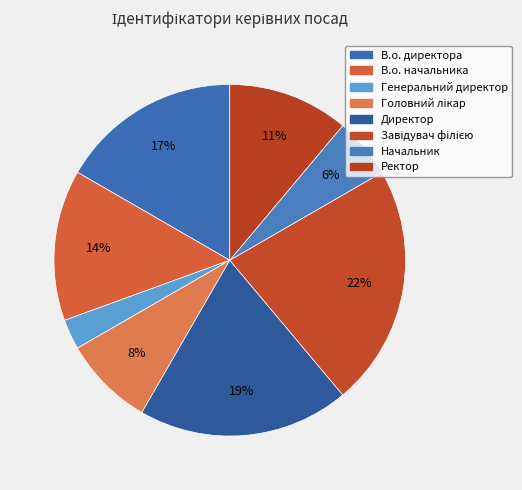

How much of the chart is everything except Ректор?

88.9%